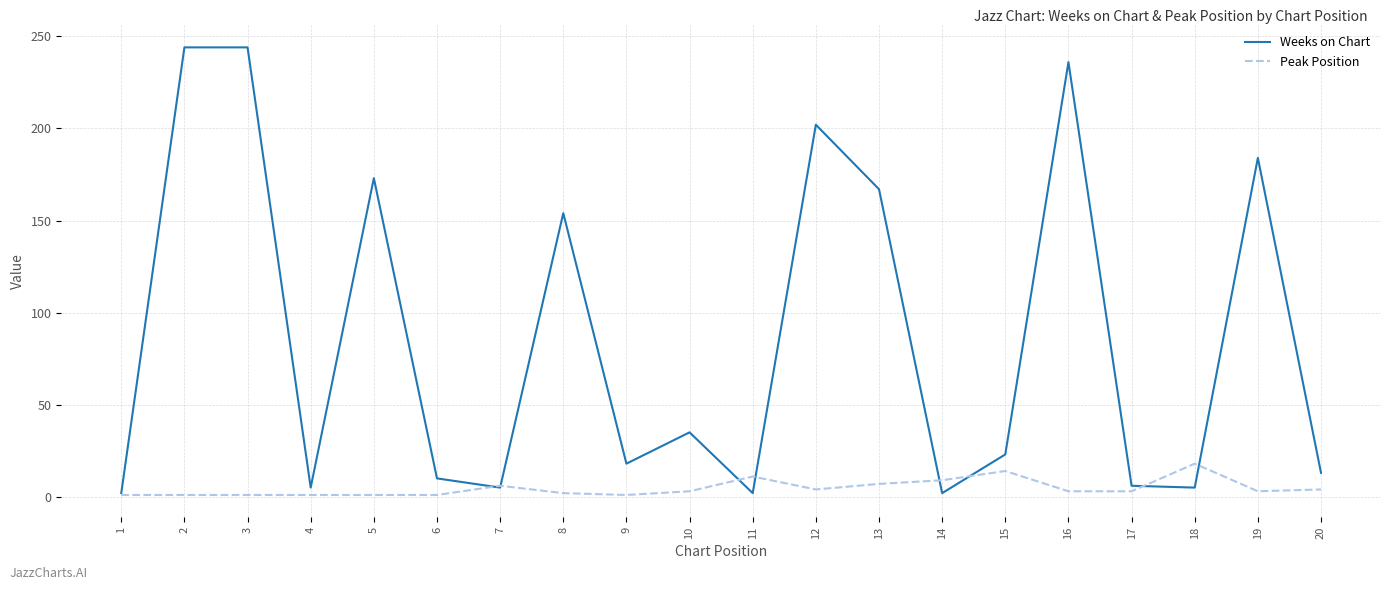

How many lines are shown in the chart?

2